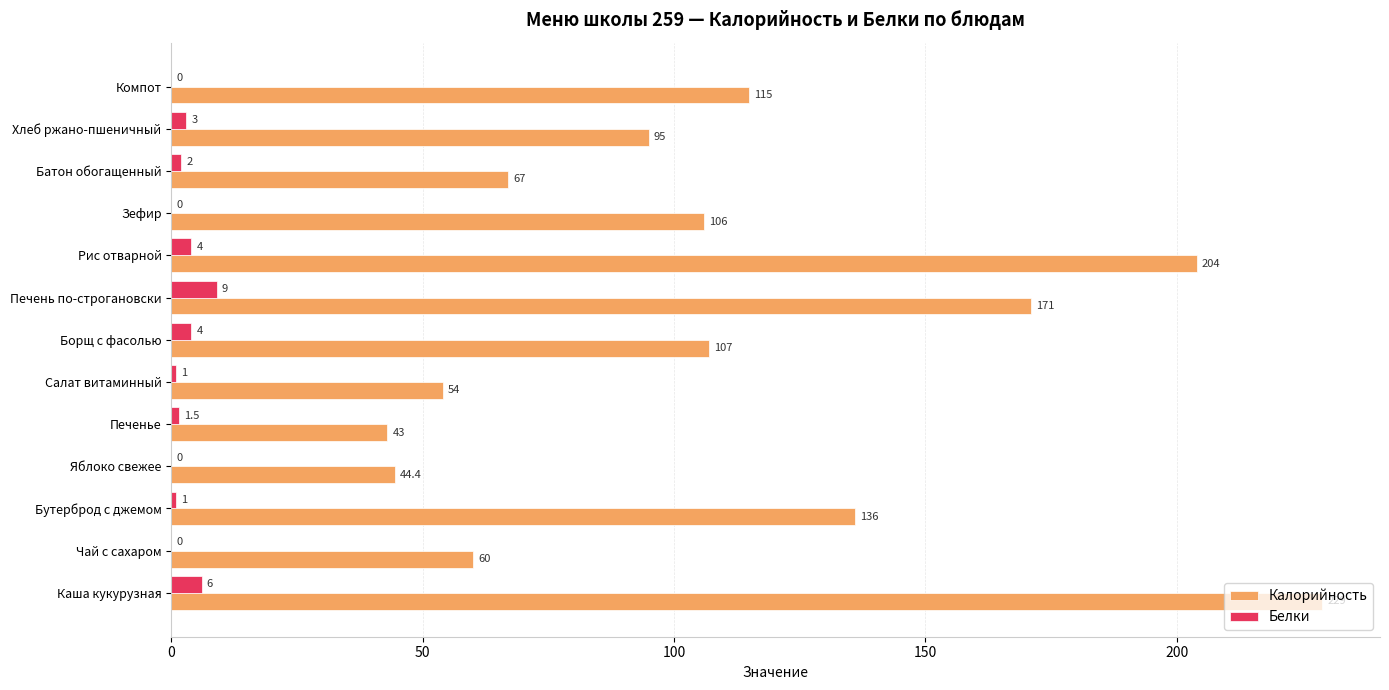

What is the approximate value of Калорийность at Хлеб ржано-пшеничный?

95.0